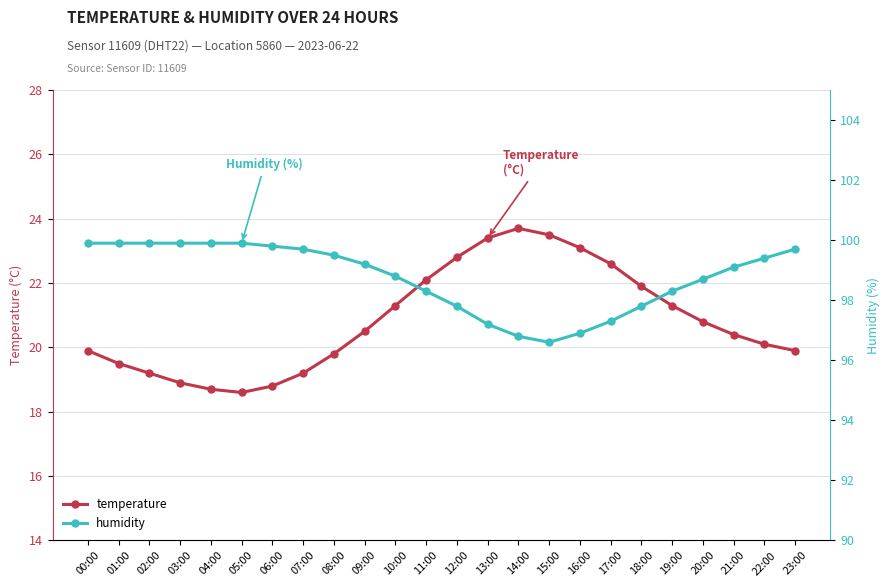

True or false: humidity and temperature cross at least once.

False